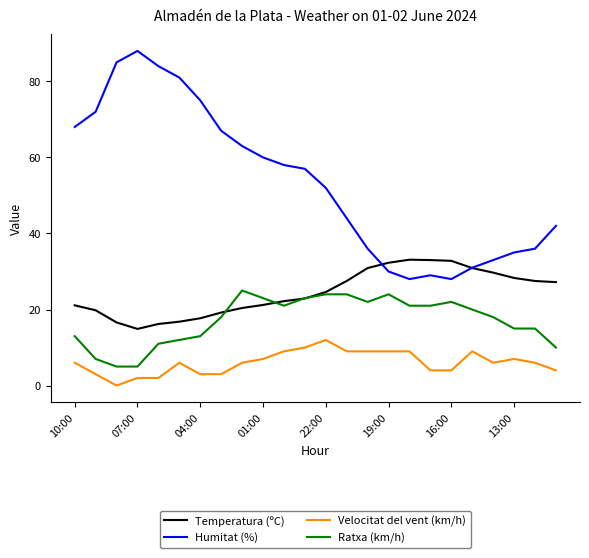

What is the greatest value displayed?

88.0